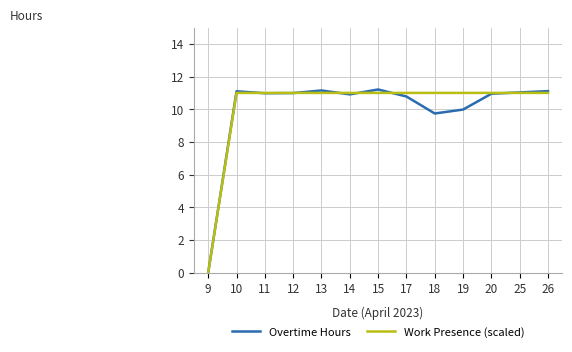

Is it true that Work Presence (scaled) equals 17.6 at 14?

False